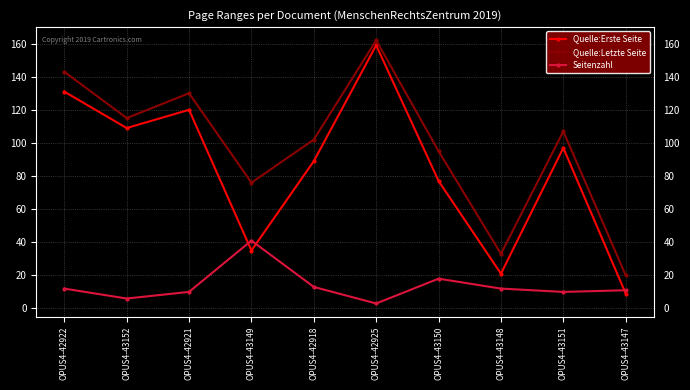

What is the label of the 3rd point from the right?

OPUS4-43148